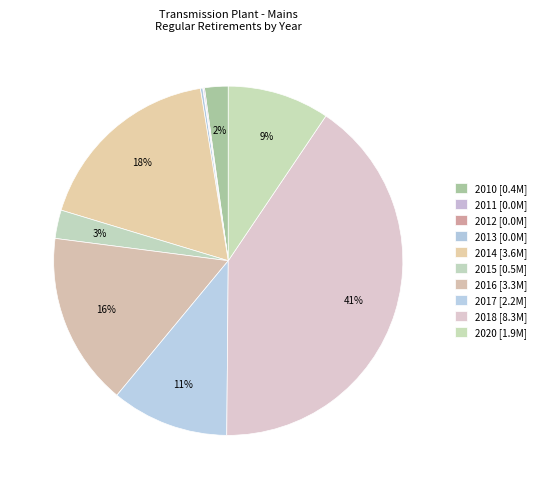

To the nearest percent, what percentage of the pie is 2015?

3%